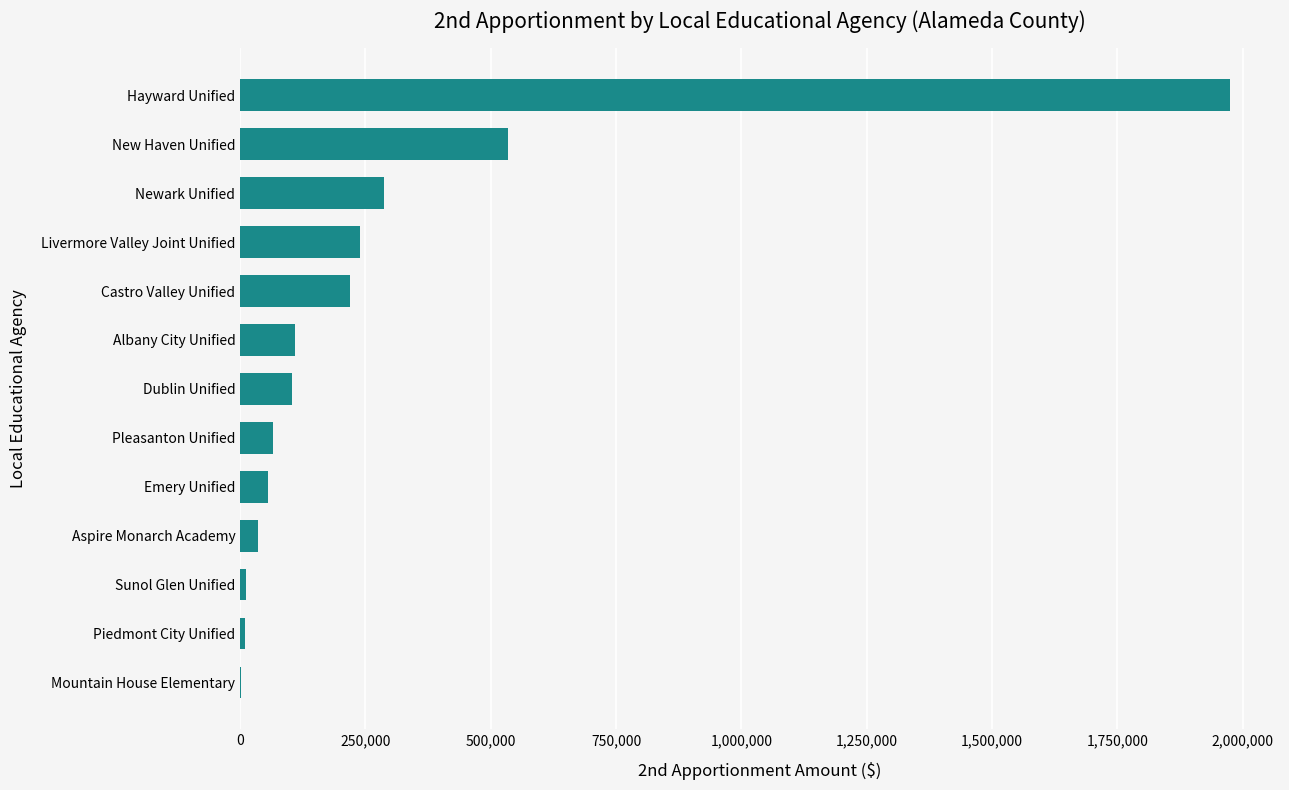

Is it true that the value at New Haven Unified is 226246?

False